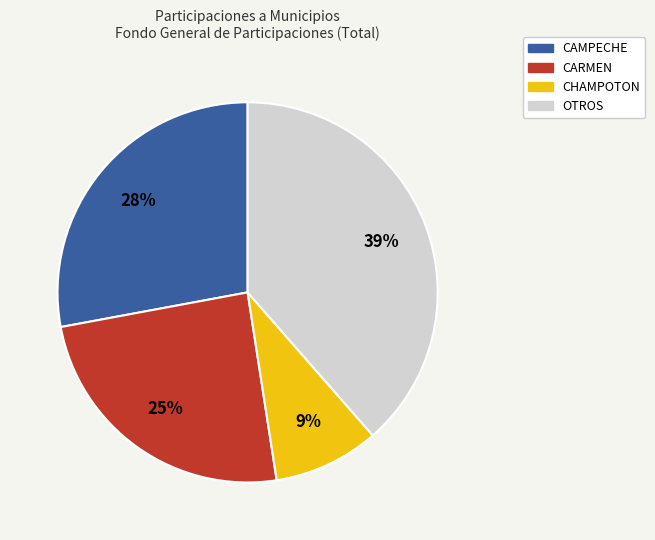

To the nearest percent, what is the difference between the largest and smallest slice percentages?

30%